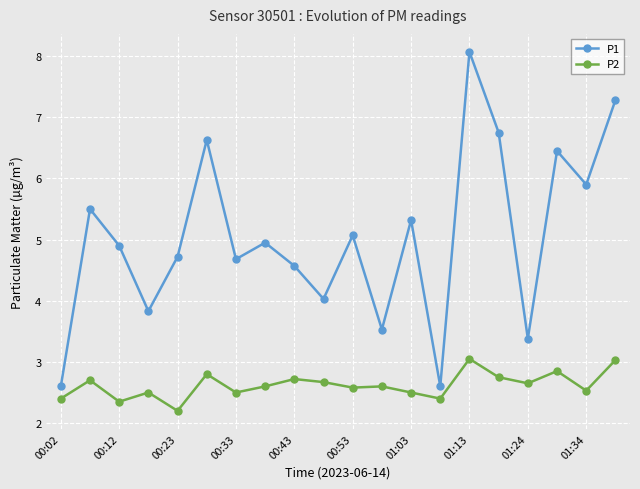

What are all the series names shown in the legend?

P1, P2